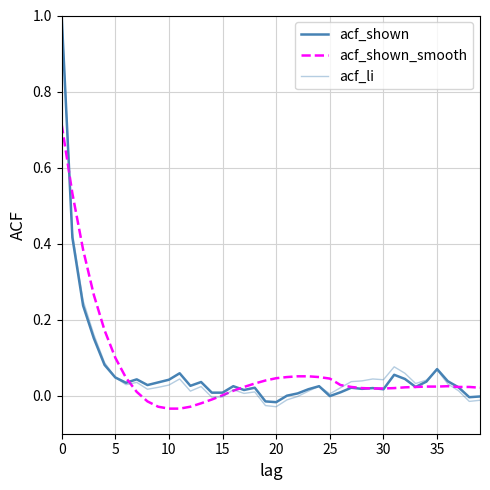

Which series ends up on top after the final intersection of acf_shown and acf_li?

acf_shown